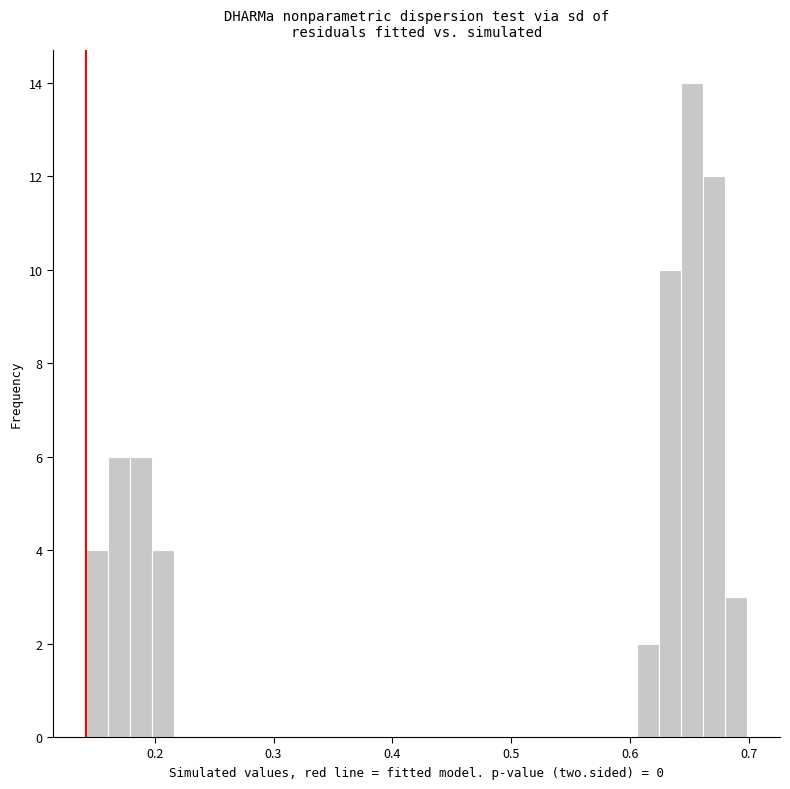

Around what value on the x-axis is the tallest bar? Give the approximate position of its centre, as read against the axis.

0.65